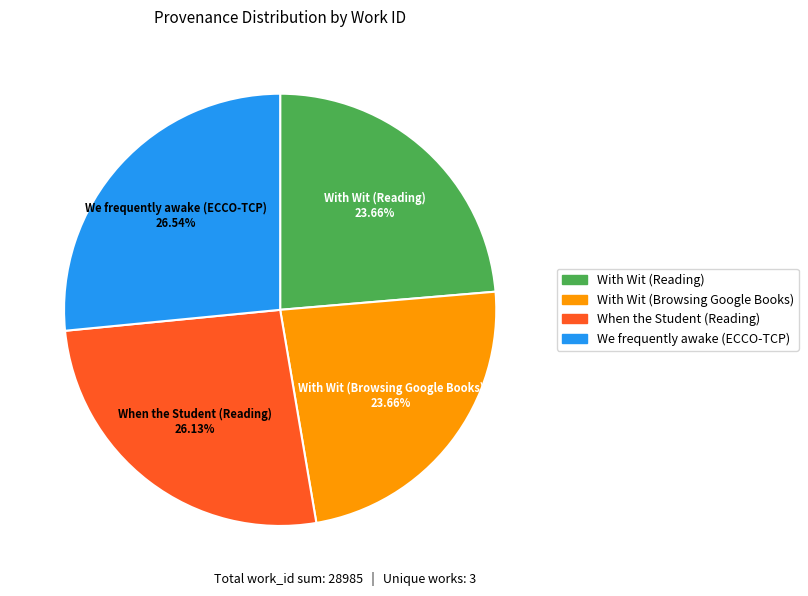

To the nearest percent, what portion does With Wit (Browsing Google Books) represent?

24%